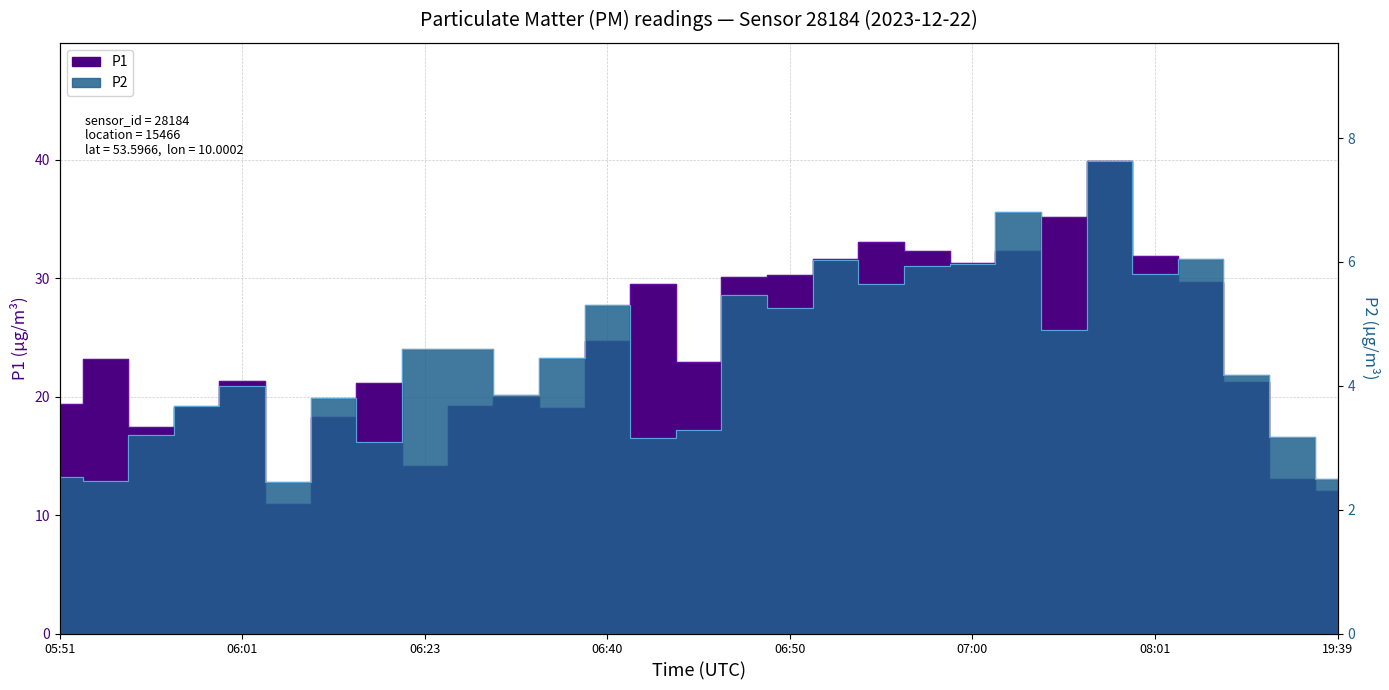

What is the label of the 1st point from the right?

19:39